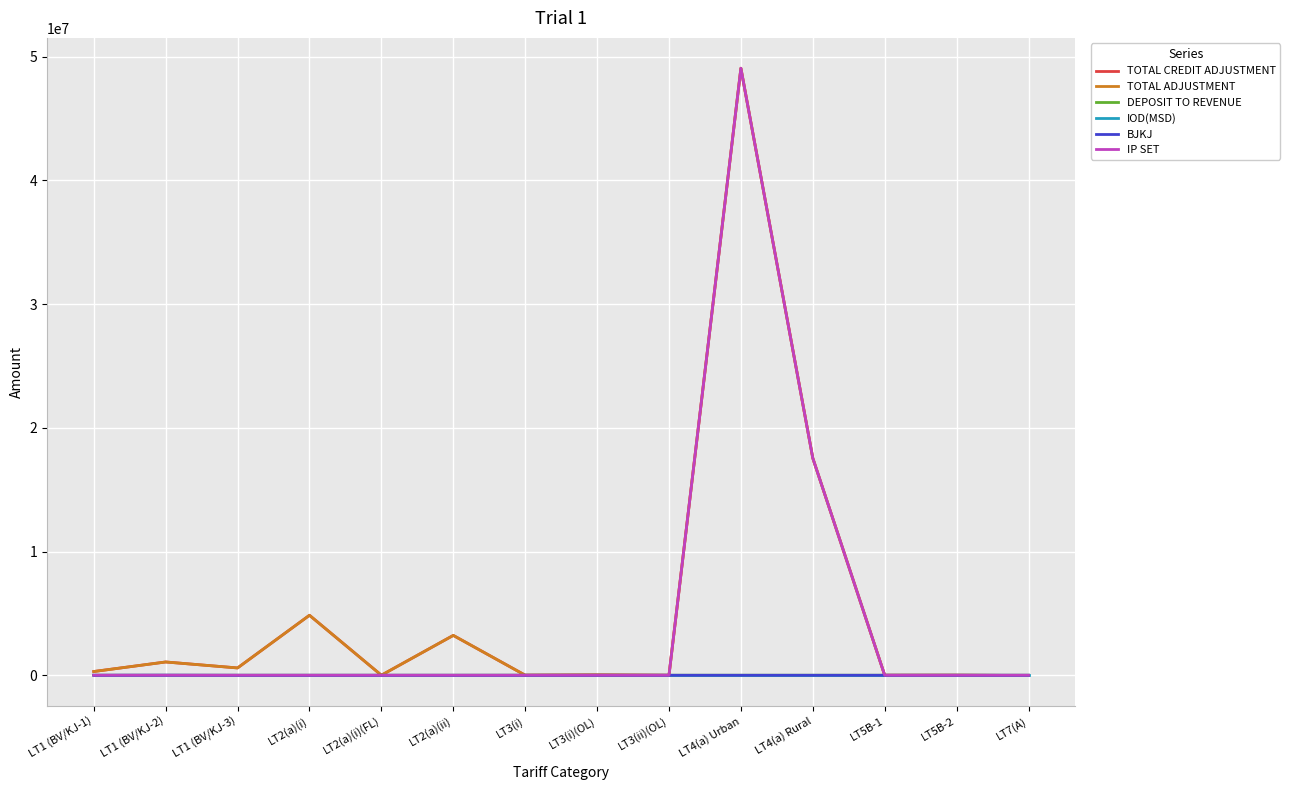

Does the chart have visible grid lines?

Yes